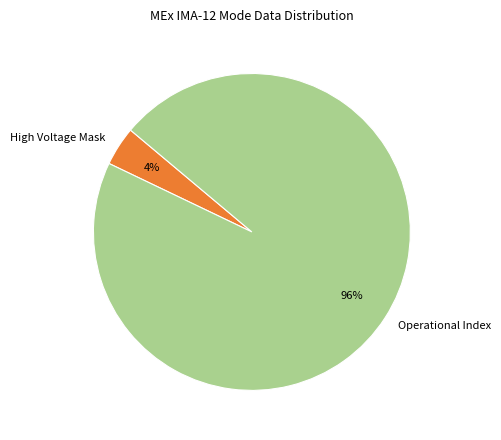

How many slices are in this pie chart?

2